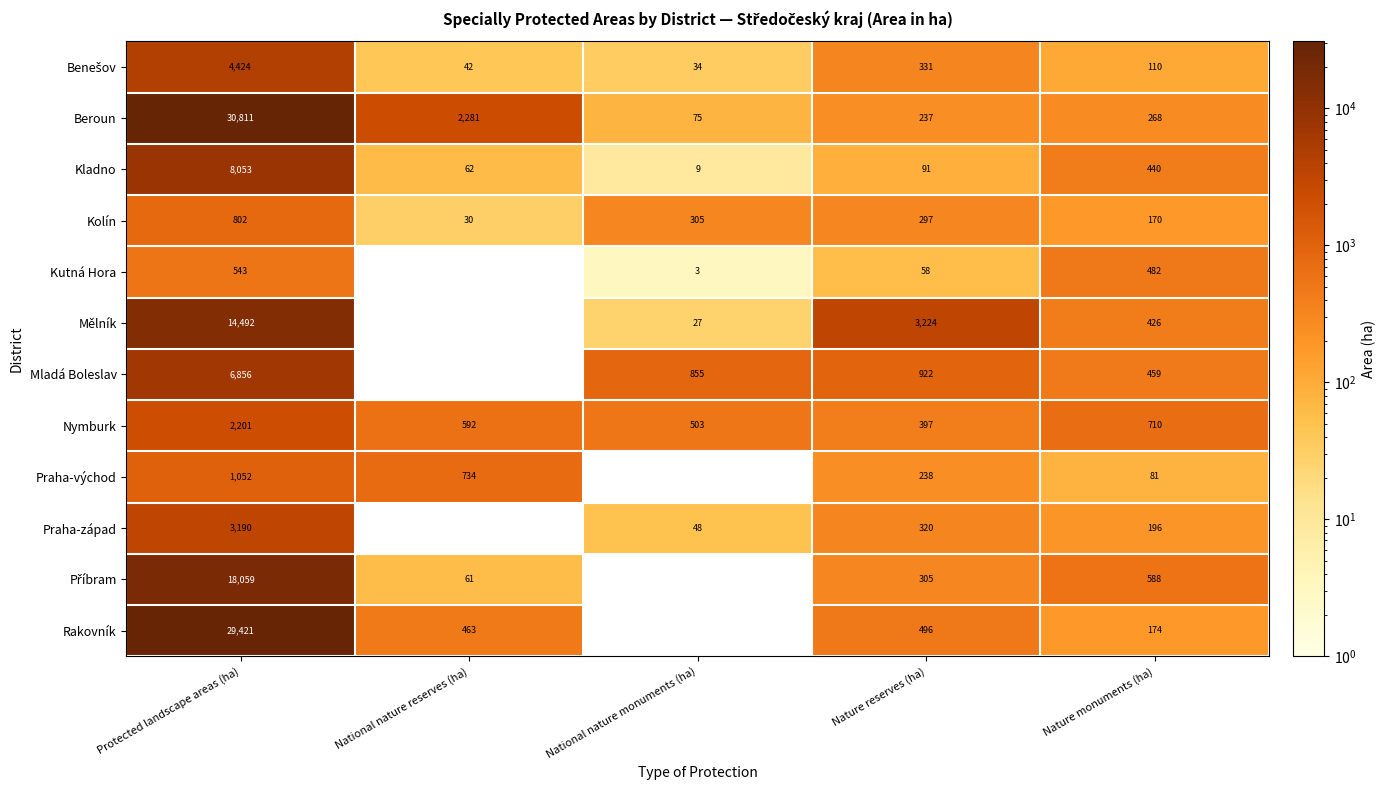

At which label does Nymburk reach its peak?

Protected landscape areas (ha)